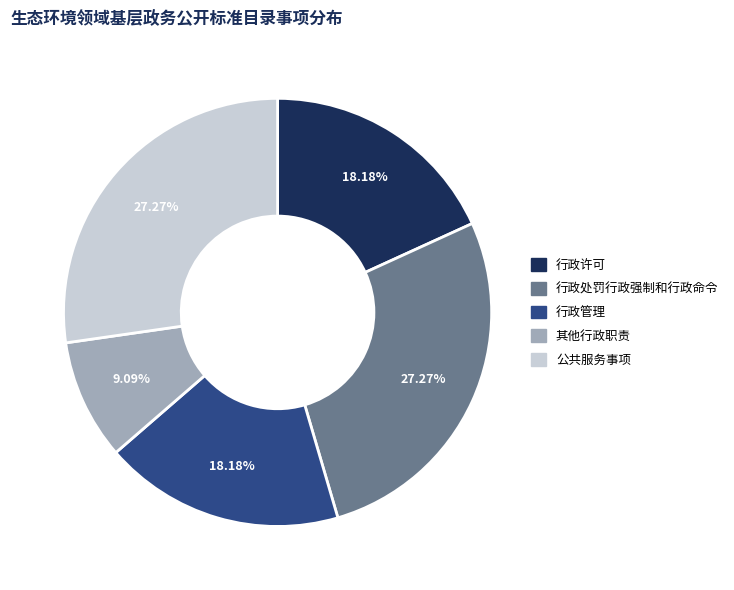

Which slice is the smallest?

其他行政职责